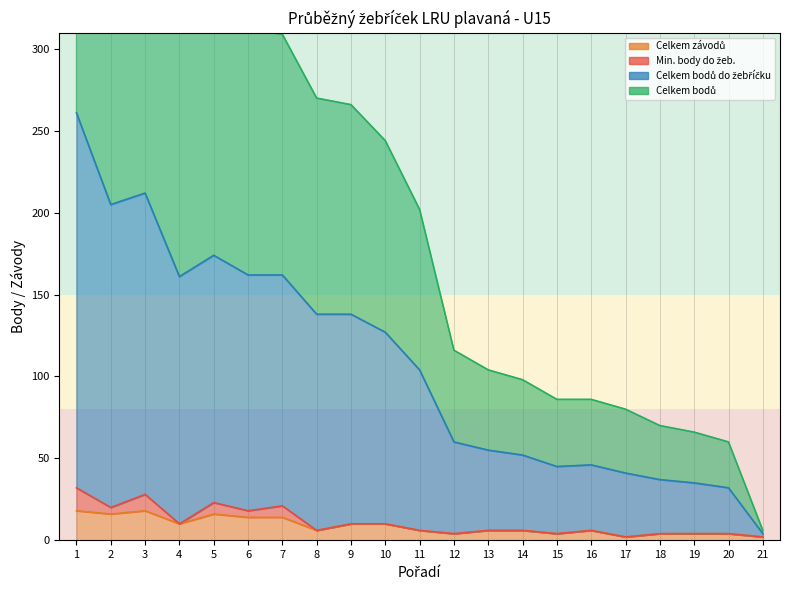

Where is Celkem bodů nearest to the value 275?

8